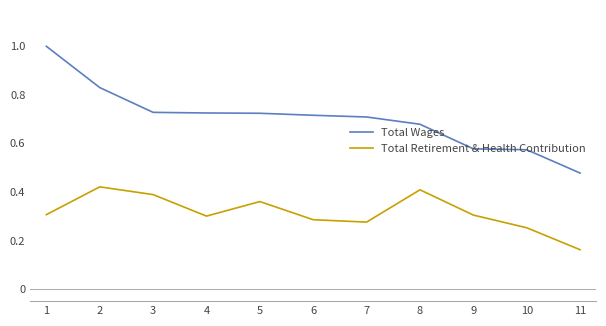

True or false: Total Retirement & Health Contribution and Total Wages cross at least once.

False